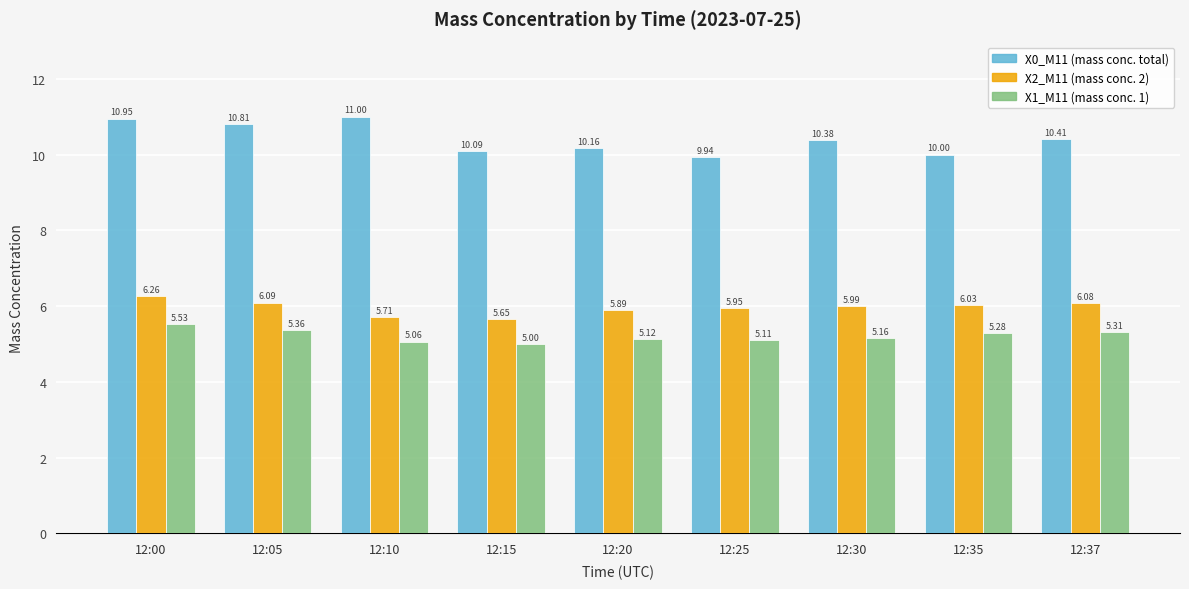

Count the number of data series in this chart.

3